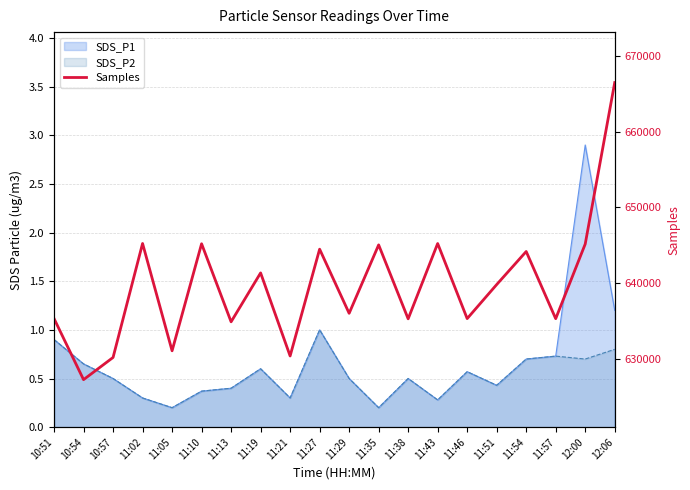

The chart shows a value of 644166 at 11:54. True or false?

True